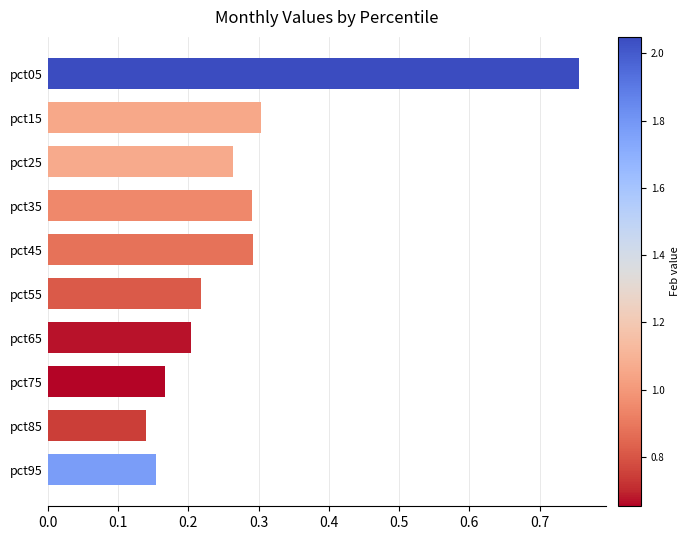

Count the values in the range 0 to 1.

10